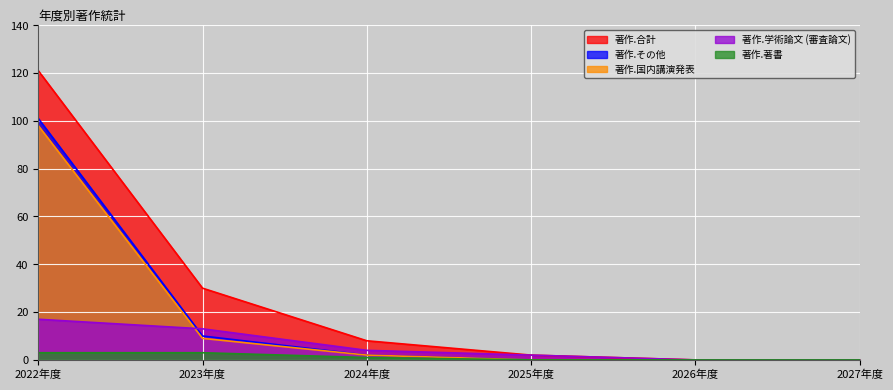

What is the difference between the 著作.合計 values at 2026年度 and 2025年度?

2